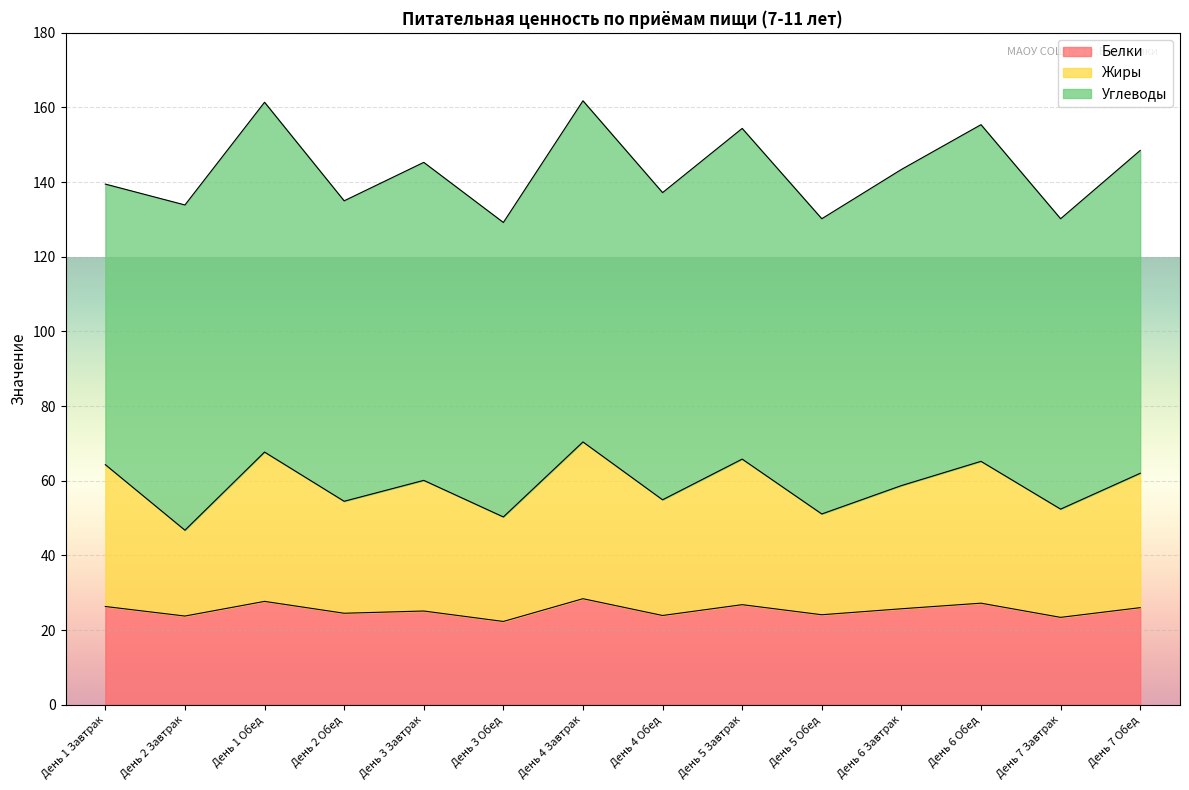

What is the value of the Белки point at the 12th from the left?

27.2